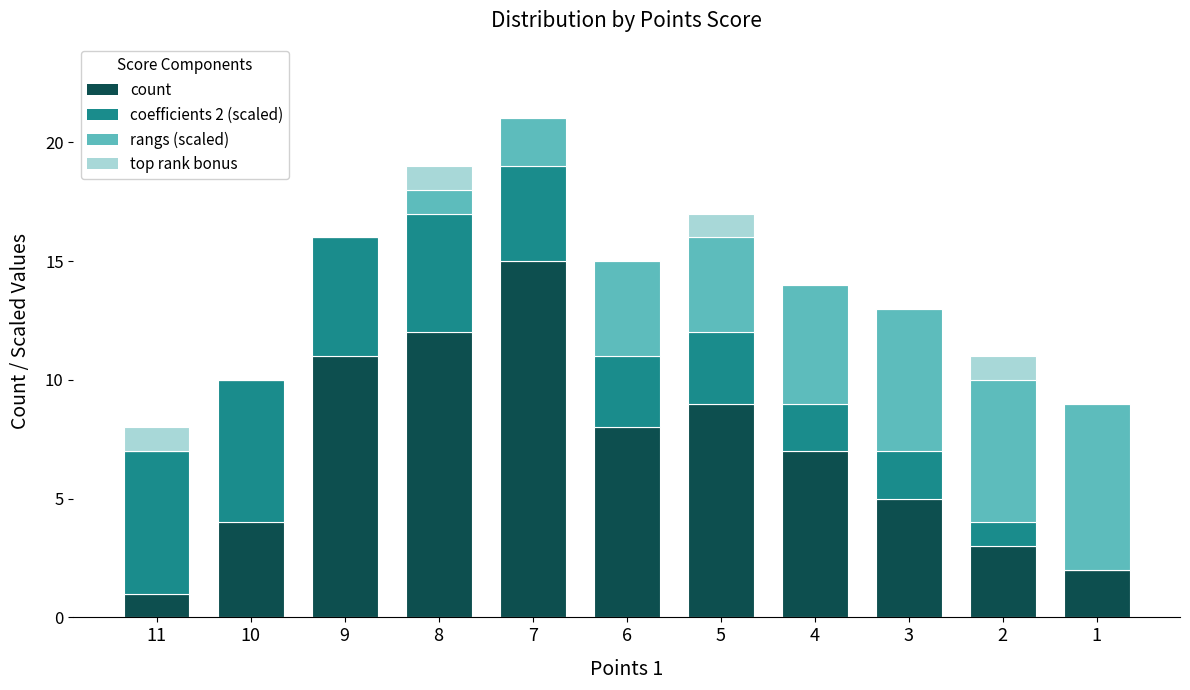

At which category is the sum across all series the highest?

7